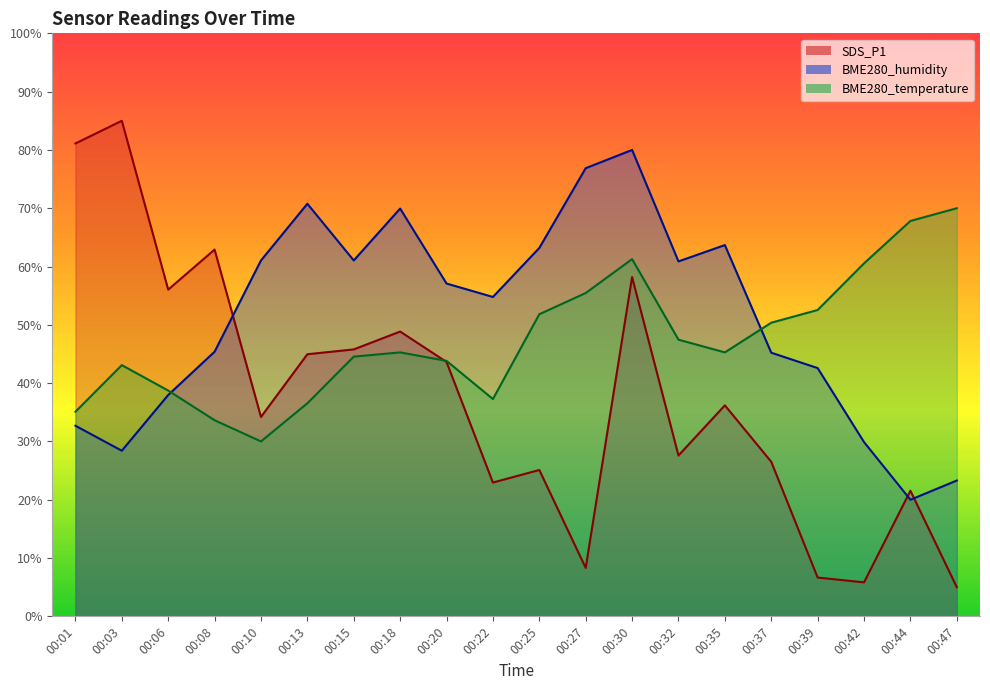

What is the maximum value shown in the chart?

85.0